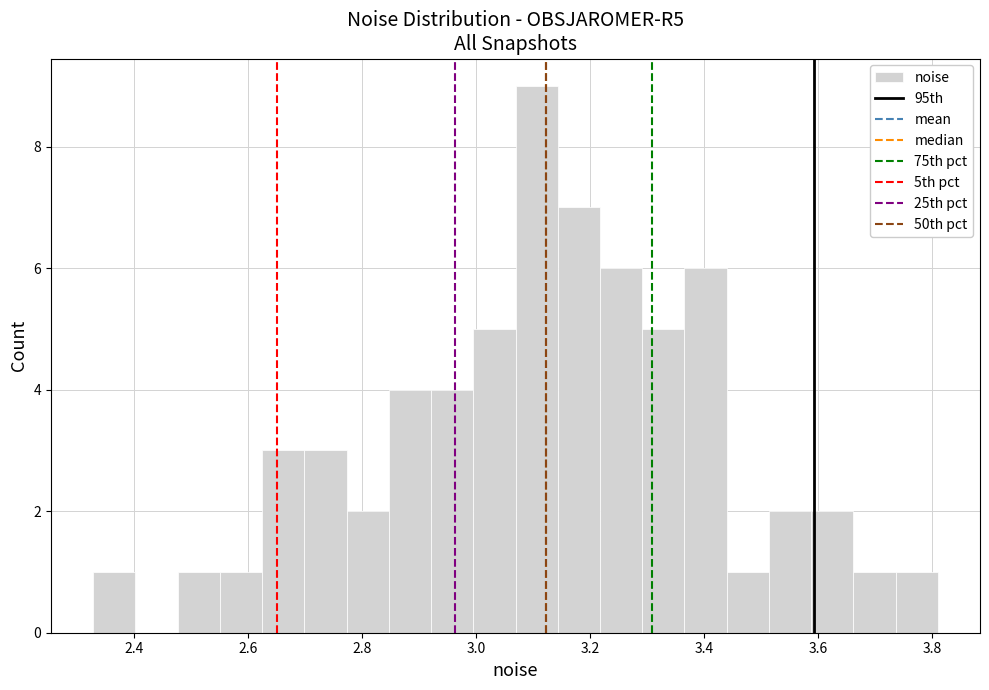

Around what value on the x-axis is the tallest bar? Give the approximate position of its centre, as read against the axis.

3.10